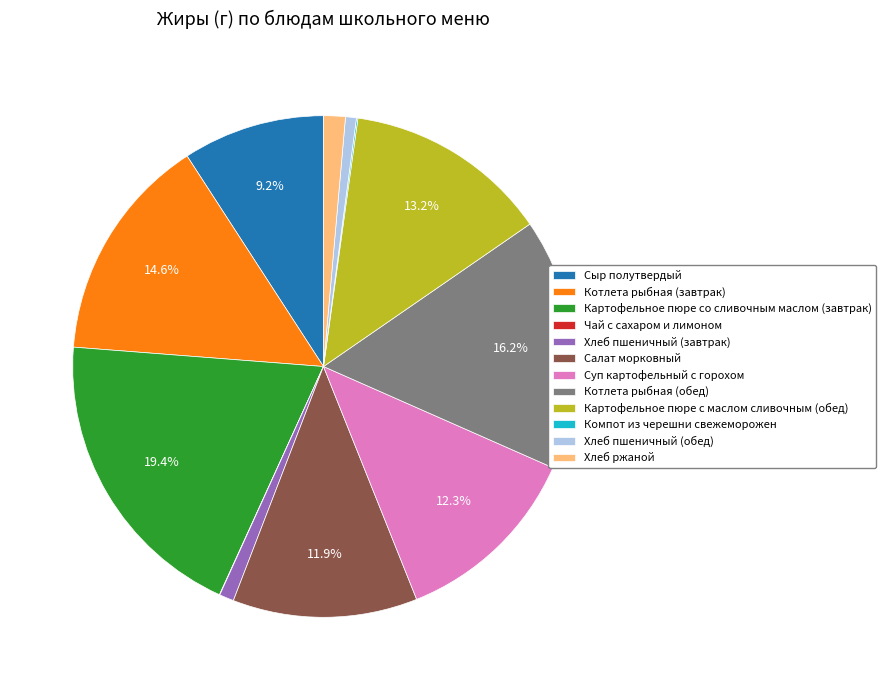

What is the largest slice in the pie chart?

Картофельное пюре со сливочным маслом (завтрак)